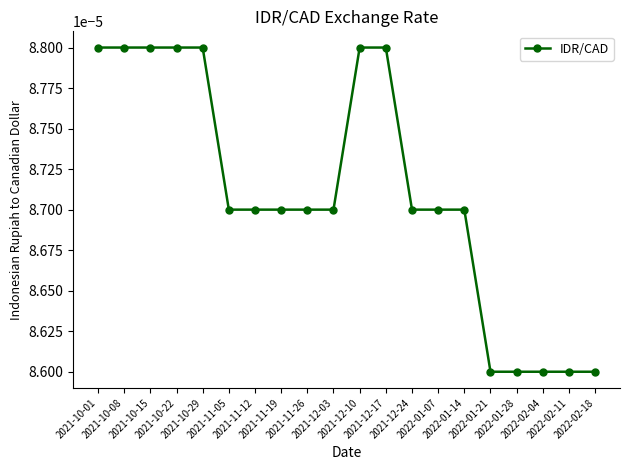

How many lines are shown in the chart?

1